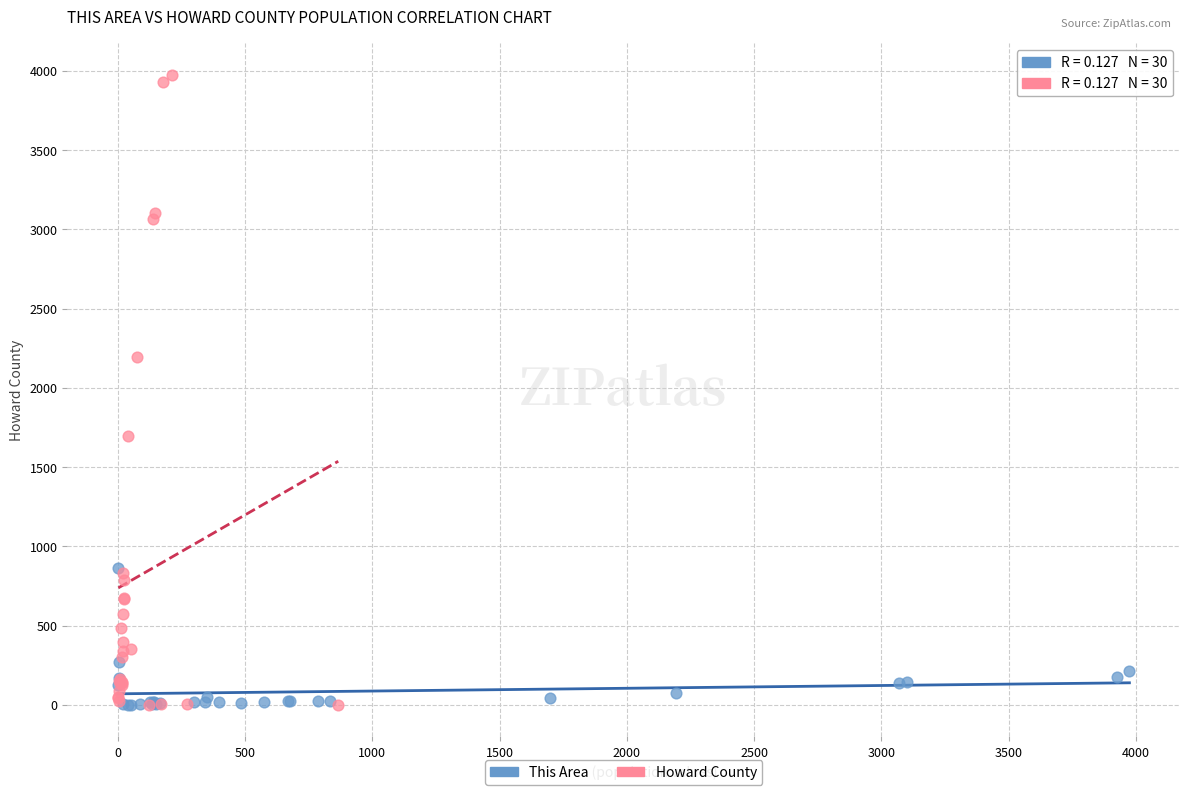

Which series reaches the maximum Y coordinate?

Howard County